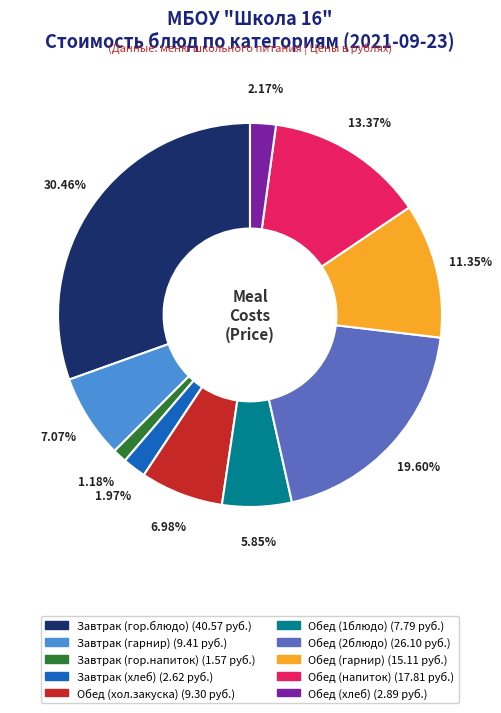

Is there a majority slice in this chart?

No